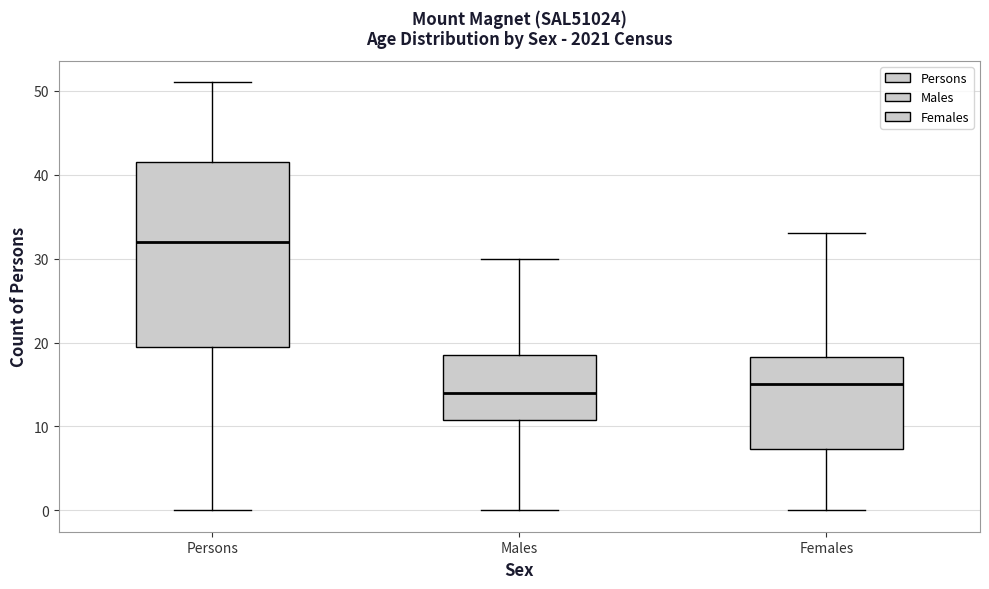

Comparing the boxes themselves (not the whiskers), which one is the tallest?

Persons